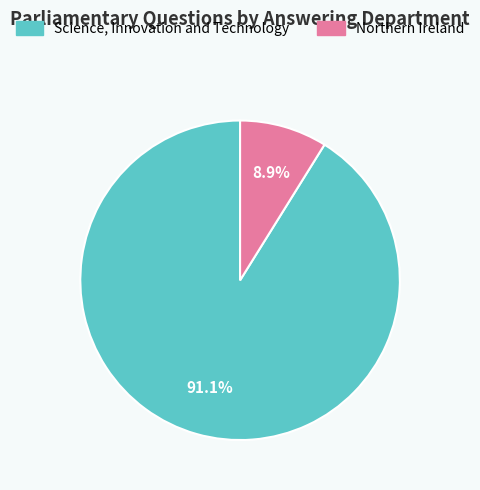

How many slices are in this pie chart?

2